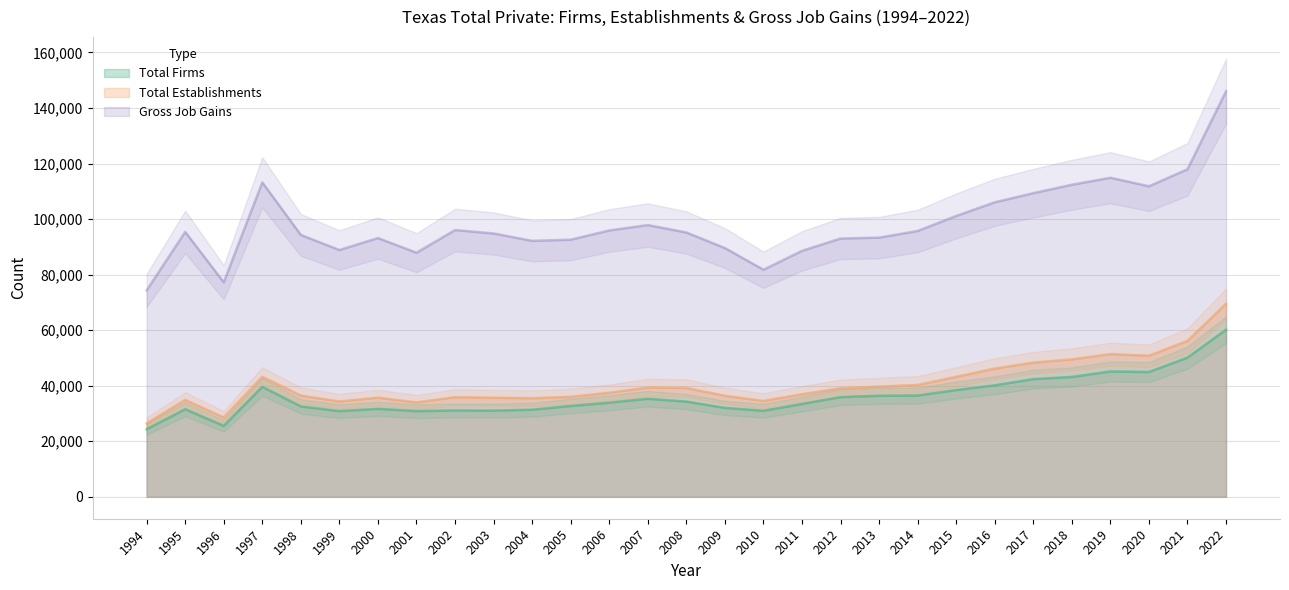

Does the chart have visible grid lines?

Yes